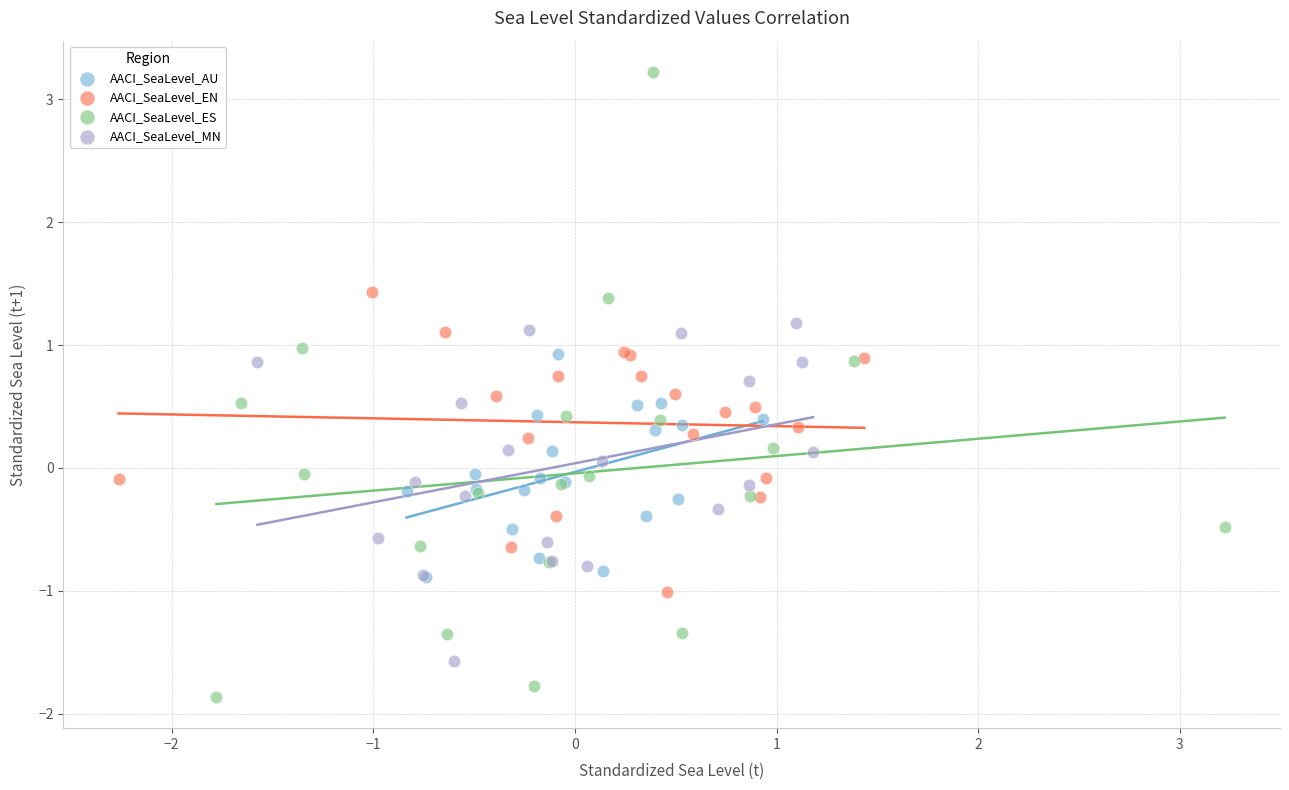

Which series contains the lowest Y value?

AACI_SeaLevel_ES